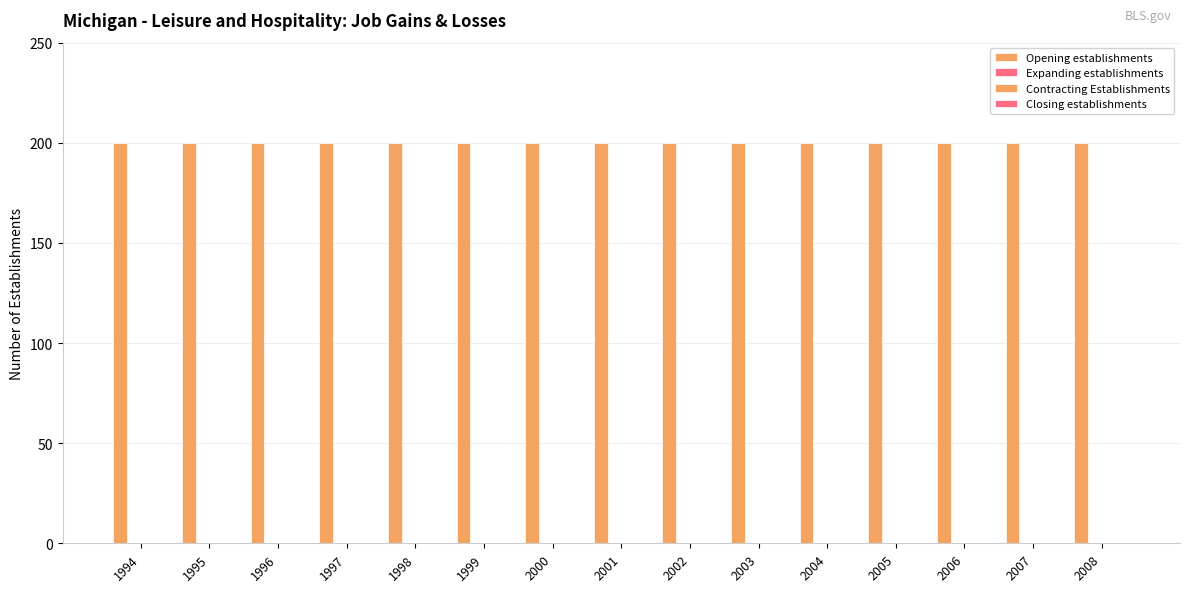

Between 2004 and 2005, which series saw the biggest shift?

Opening establishments